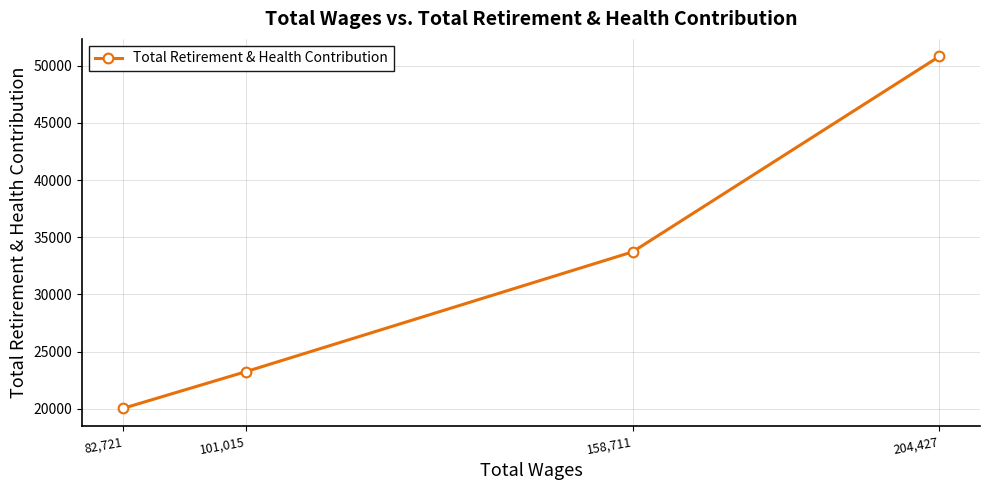

What position from the left is 204,427?

4